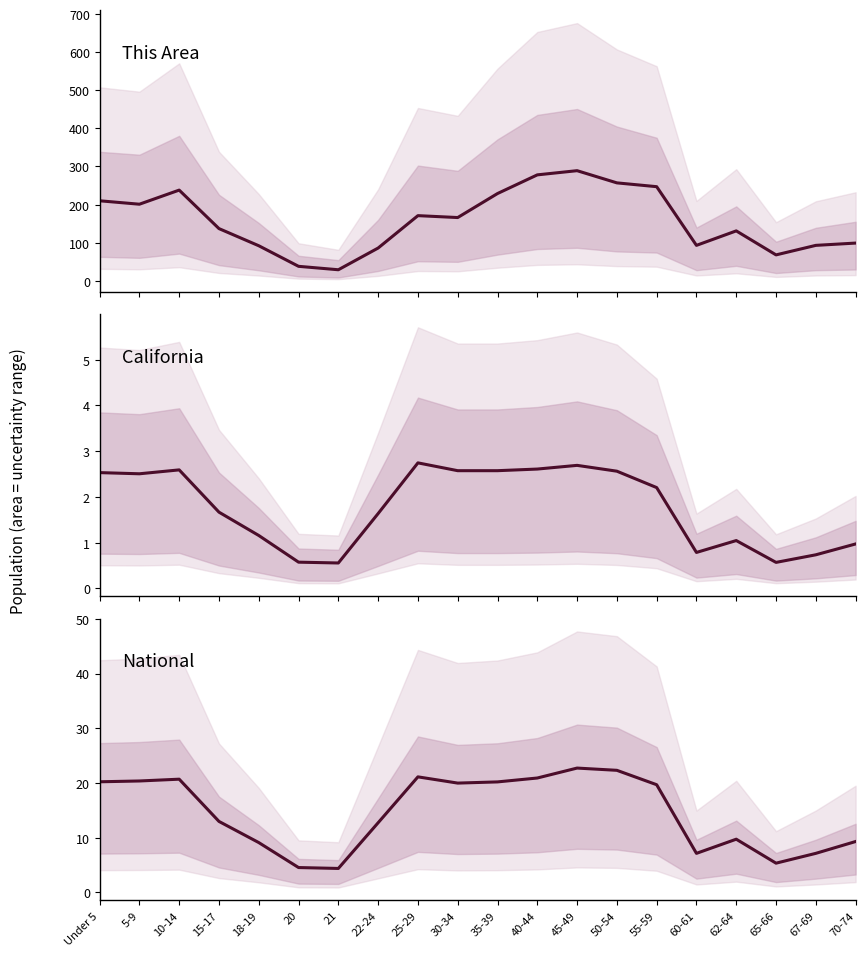

At which label is California closest to 1?

70-74